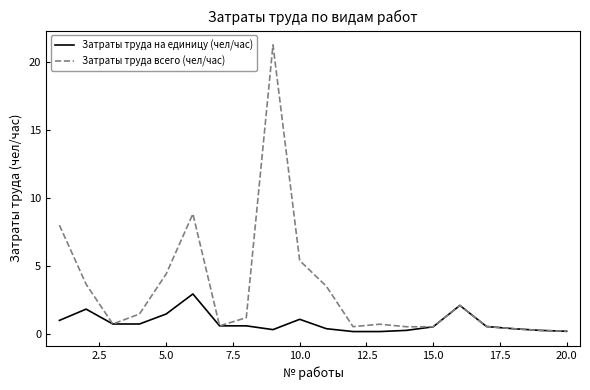

What is the maximum value for Затраты труда всего (чел/час)?

21.3